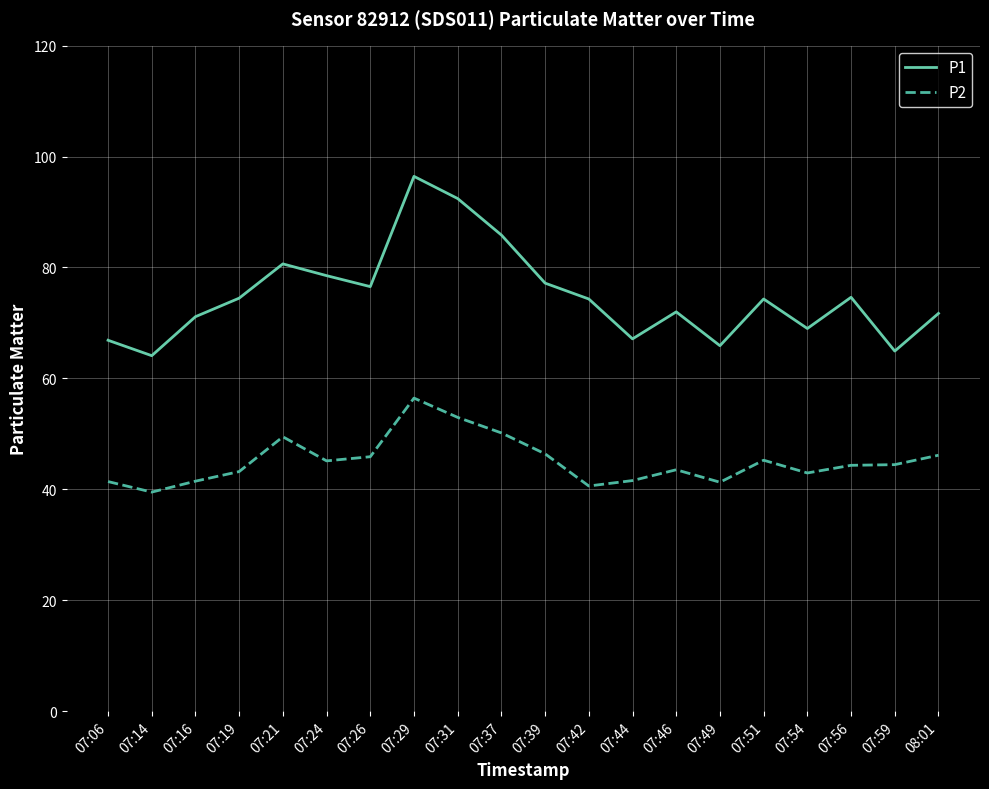

Is the value of P1 at 07:56 greater than the value of P2 at 07:51?

Yes